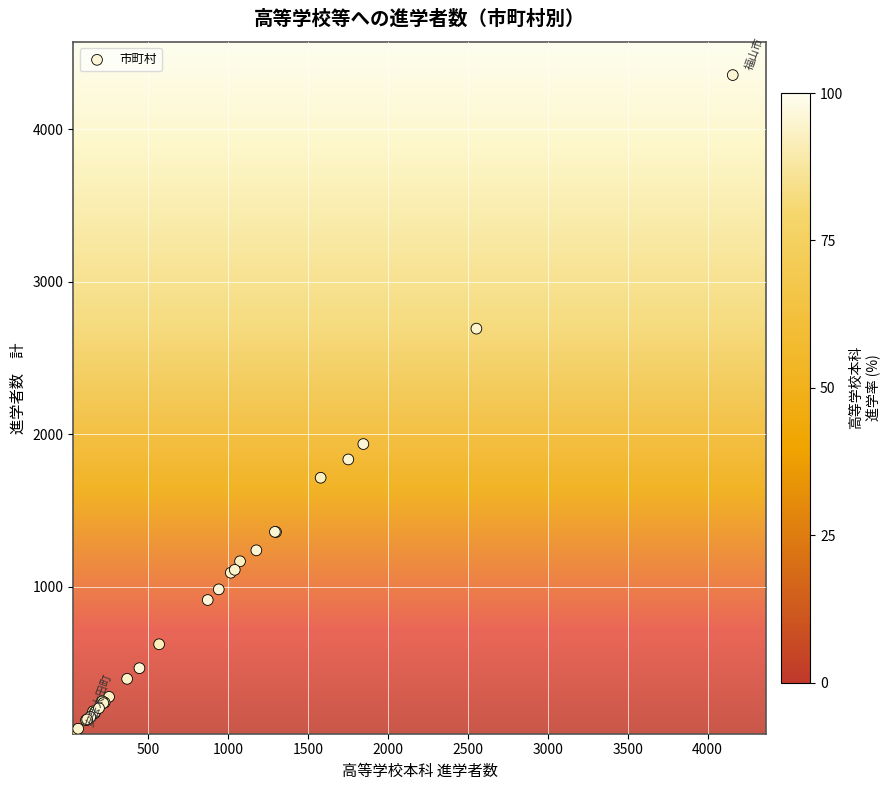

What Y value in the scatter plot is closest to 2196?

1935